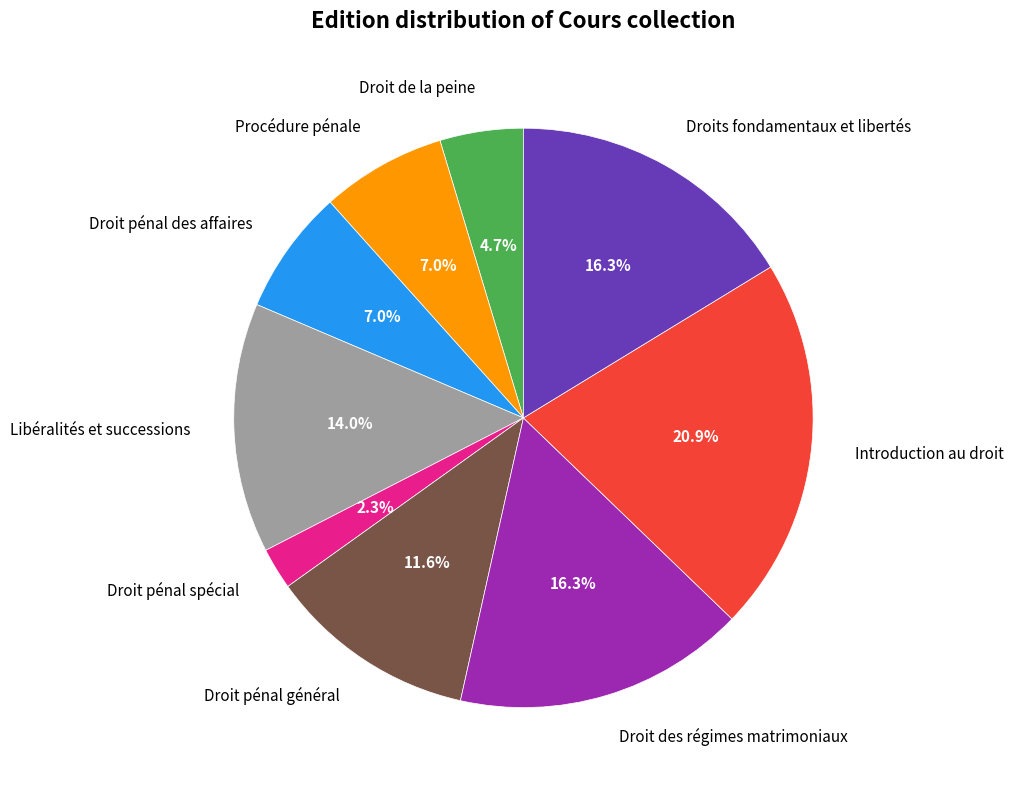

How much of the chart is everything except Droit de la peine?

95.3%